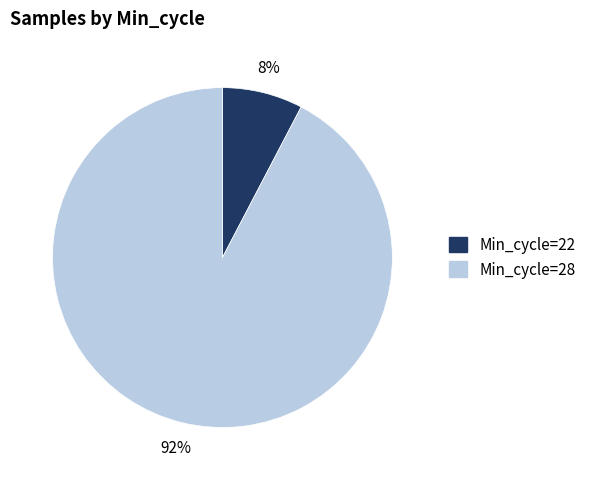

What is the majority slice?

Min_cycle=28